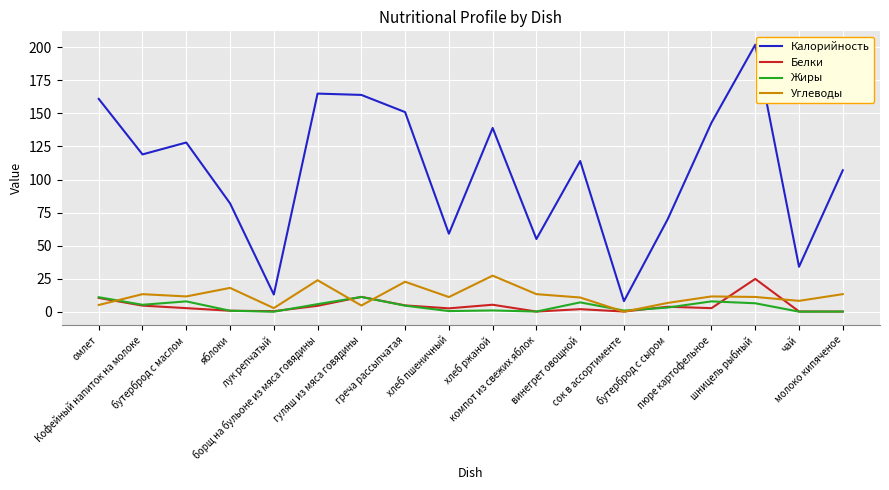

Which series has the largest total across all categories?

Калорийность